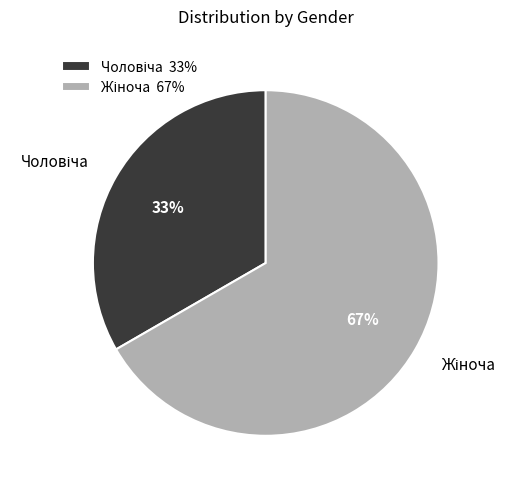

Is there any slice that represents more than half of the pie?

Yes